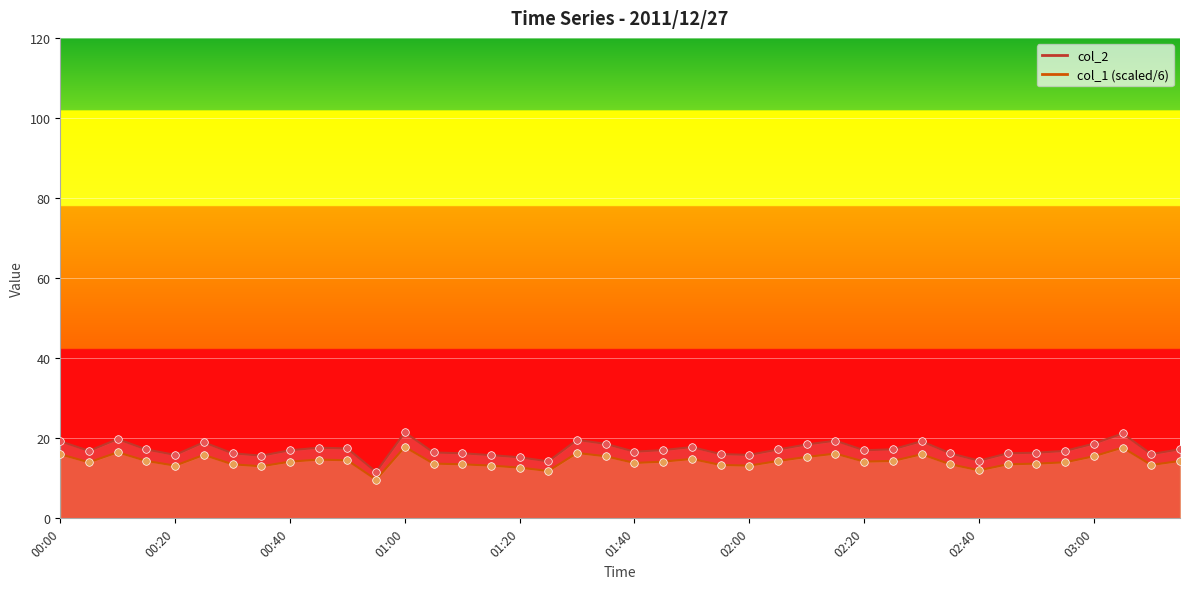

At how many categories does at least one series exceed 13?

39